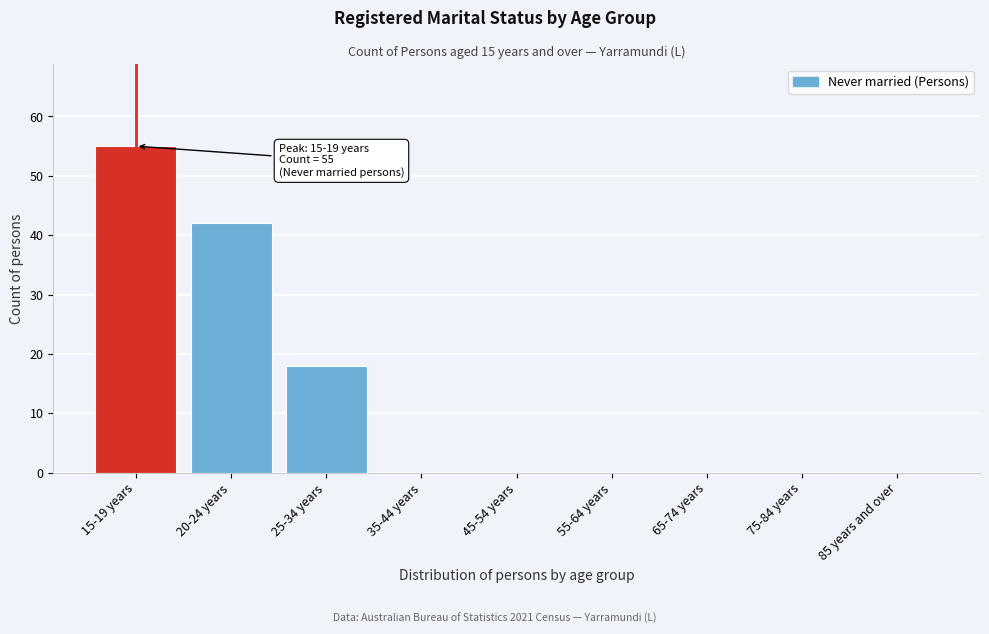

Reading right to left, what are all the values shown in this chart?

85 years and over=0	75-84 years=0	65-74 years=0	55-64 years=0	45-54 years=0	35-44 years=0	25-34 years=18	20-24 years=42	15-19 years=55